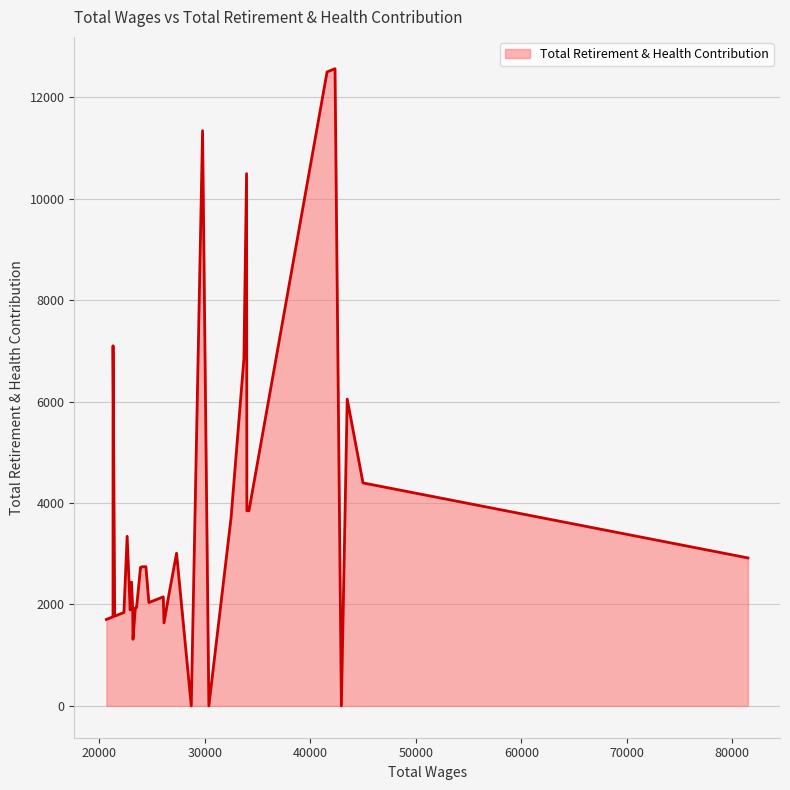

What is the difference between the maximum and minimum values?

12562